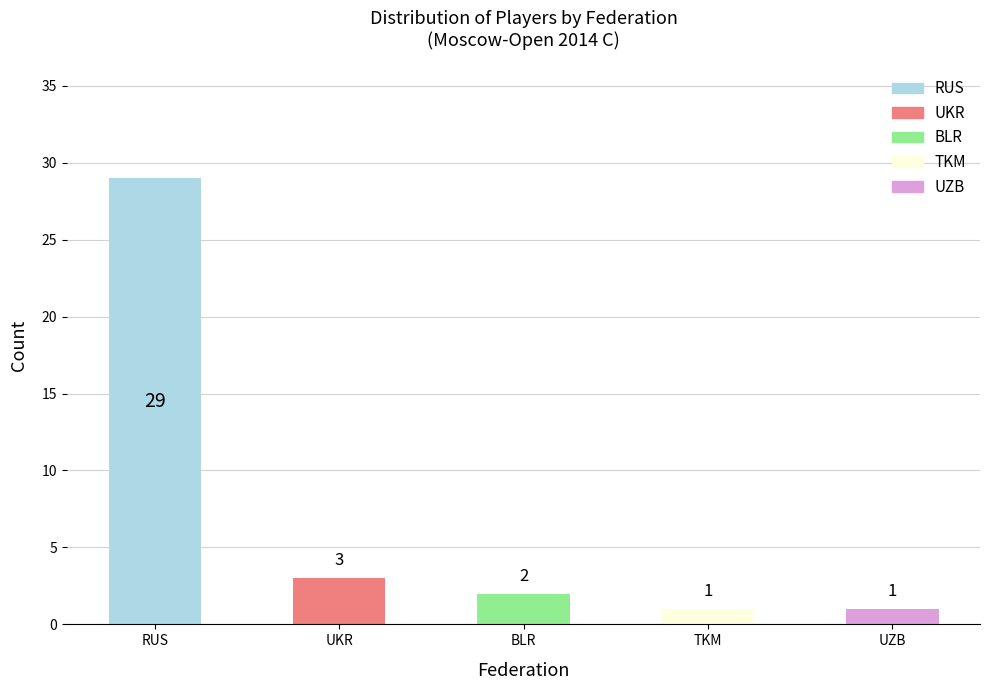

Between RUS and UZB, which is larger?

RUS